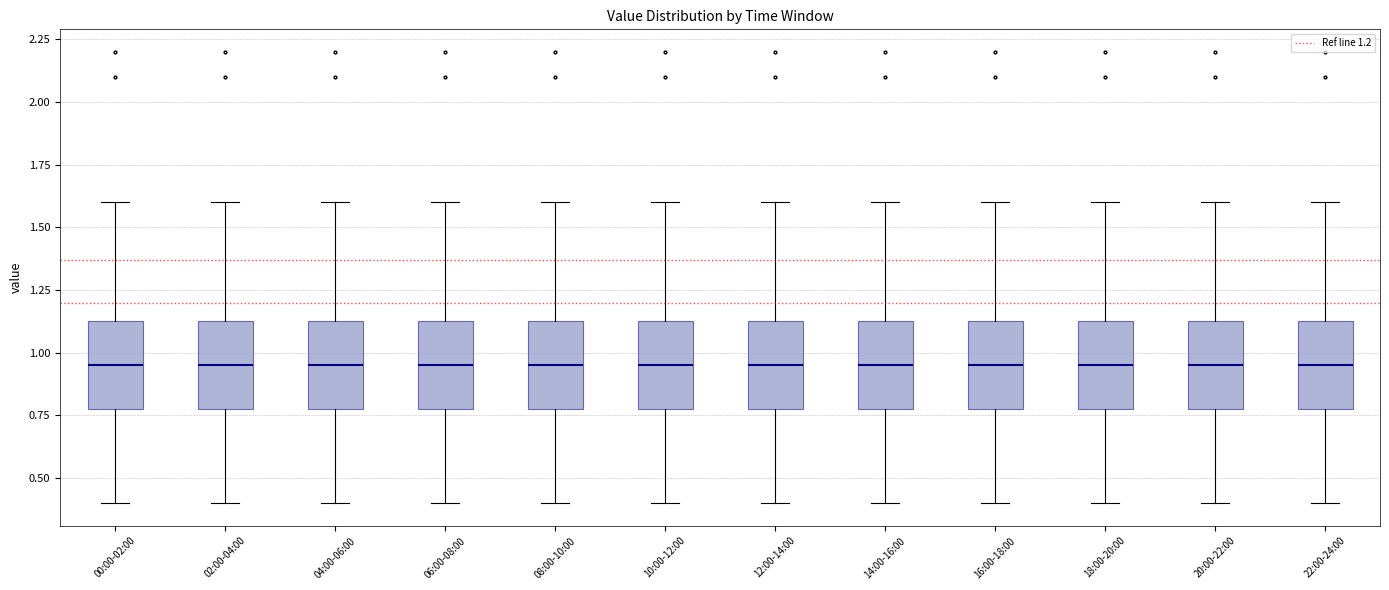

Reading left to right, transcribe this box plot: for each box, give where its median line is, the range the box spans, and where its two whiskers end, as read against the y-axis. The values are not printed on the chart, so give them approximately, as read against the axis.

00:00-02:00: median 0.95, box 0.80 to 1.15, whiskers 0.40 to 1.60
02:00-04:00: median 0.95, box 0.80 to 1.15, whiskers 0.40 to 1.60
04:00-06:00: median 0.95, box 0.80 to 1.15, whiskers 0.40 to 1.60
06:00-08:00: median 0.95, box 0.80 to 1.15, whiskers 0.40 to 1.60
08:00-10:00: median 0.95, box 0.80 to 1.15, whiskers 0.40 to 1.60
10:00-12:00: median 0.95, box 0.80 to 1.15, whiskers 0.40 to 1.60
12:00-14:00: median 0.95, box 0.80 to 1.15, whiskers 0.40 to 1.60
14:00-16:00: median 0.95, box 0.80 to 1.15, whiskers 0.40 to 1.60
16:00-18:00: median 0.95, box 0.80 to 1.15, whiskers 0.40 to 1.60
18:00-20:00: median 0.95, box 0.80 to 1.15, whiskers 0.40 to 1.60
20:00-22:00: median 0.95, box 0.80 to 1.15, whiskers 0.40 to 1.60
22:00-24:00: median 0.95, box 0.80 to 1.15, whiskers 0.40 to 1.60